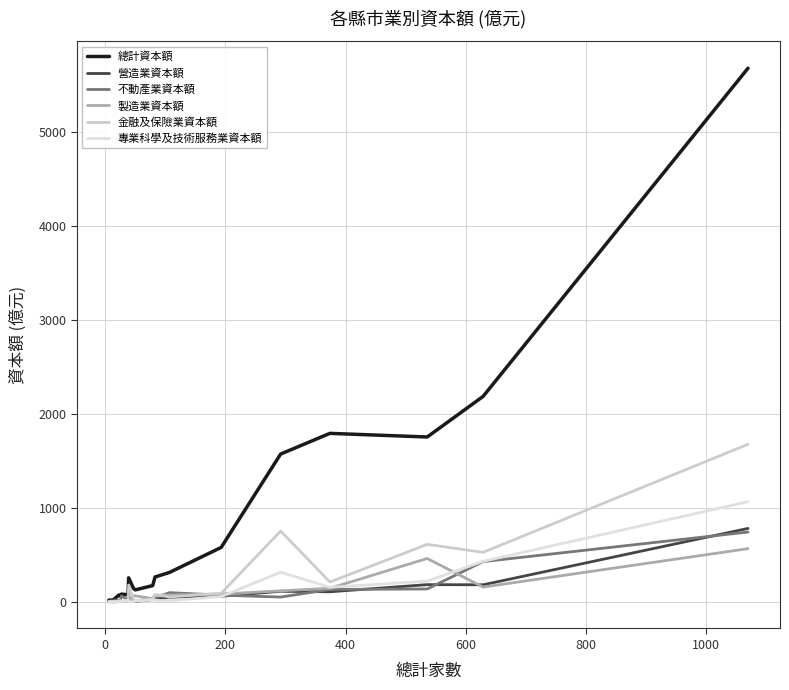

How many lines are shown in the chart?

6